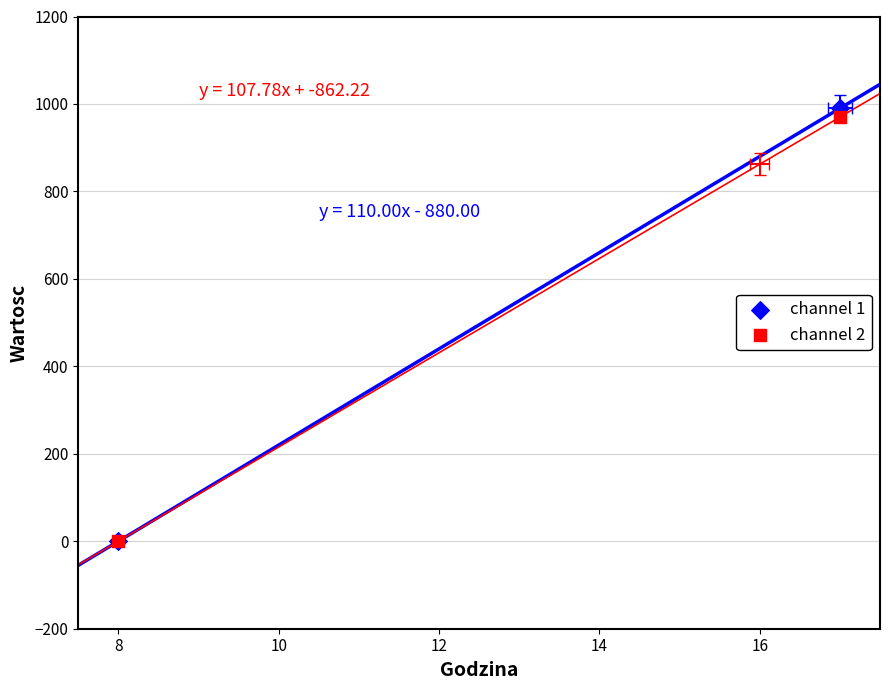

Is the value of channel 2 at 8 greater than the value of channel 1 at 6?

Yes